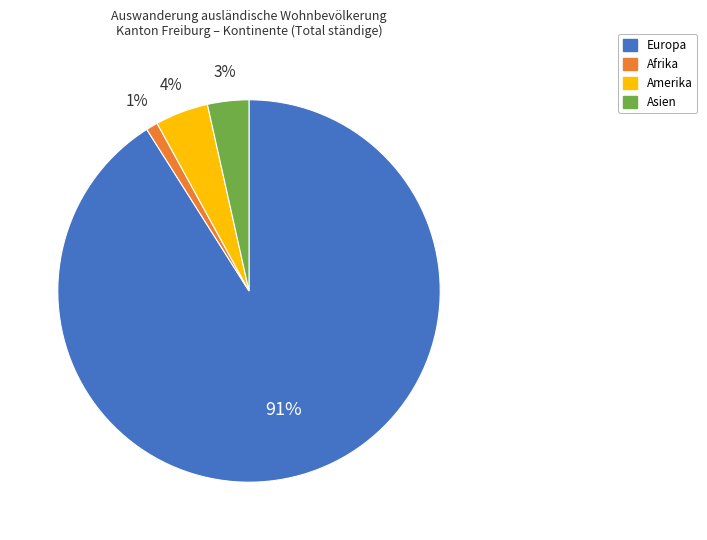

Do Europa and Afrika together represent more than half of the pie?

Yes